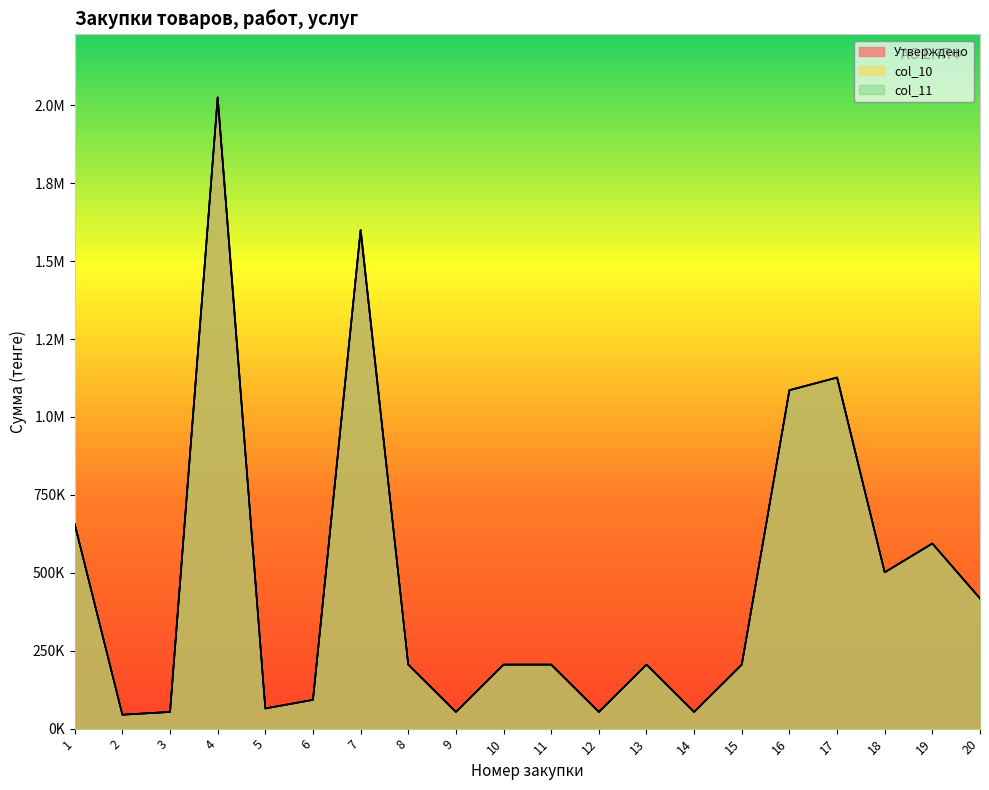

What is the smallest value displayed?

44642.8